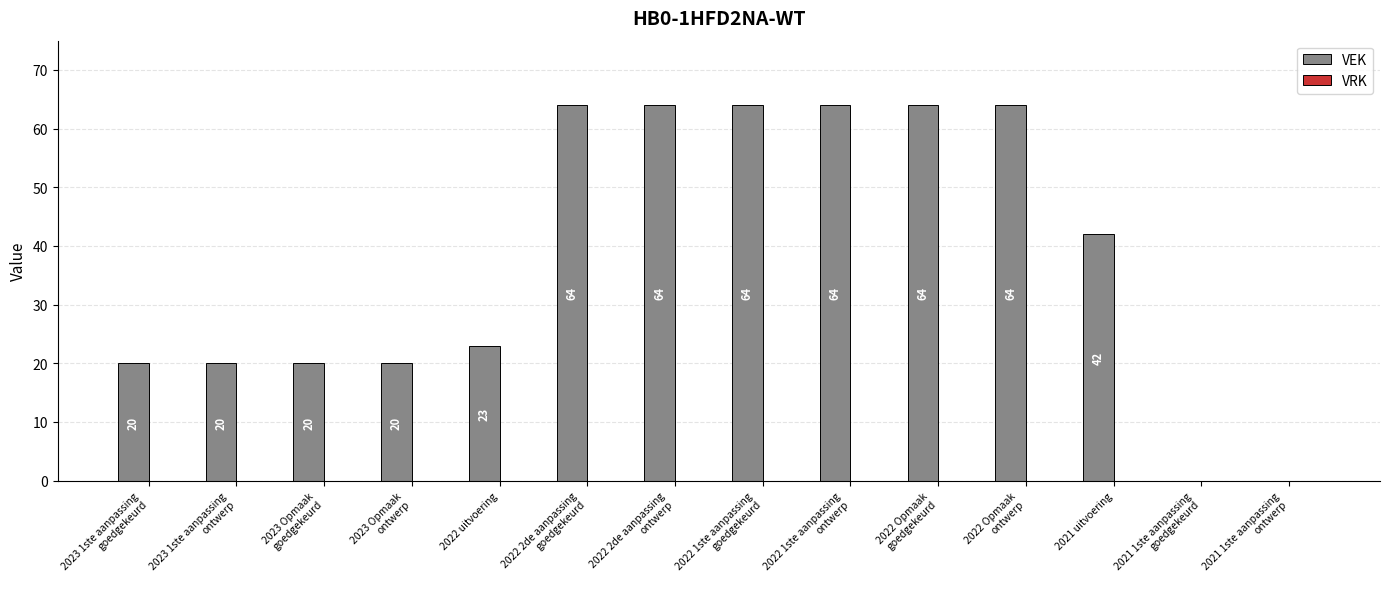

The chart shows a value of 11 at 2021 uitvoering. True or false?

False